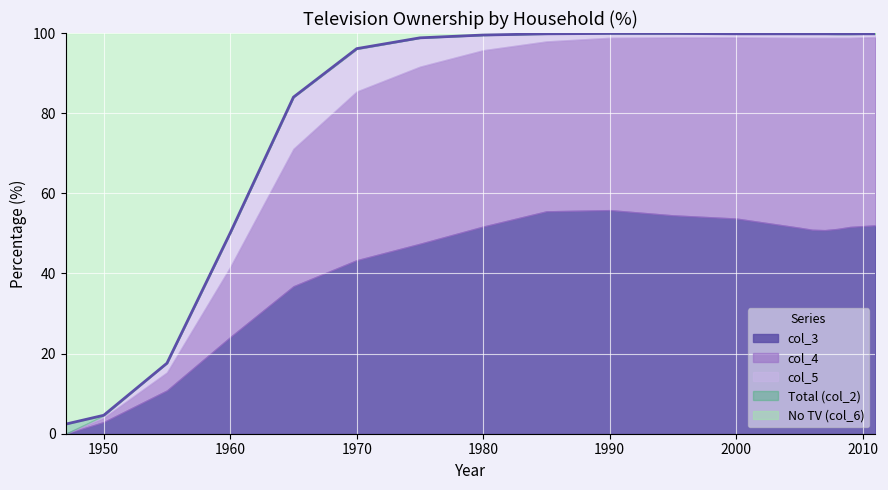

Reading left to right, list all the values displayed in this chart.

Total (col_2): 1947=2.4	1950=4.6	1955=17.6	1960=50.1	1965=84.0	1970=96.1	1975=98.8	1980=99.5	1985=99.8	1990=99.9	1995=99.9	2000=99.8	2005=99.8	2006=99.8	2007=99.8	2008=99.8	2009=99.8	2010=99.8	2011=99.8
col_3: 1947=0.0	1950=2.9	1955=10.8	1960=24.1	1965=36.8	1970=43.3	1975=47.4	1980=51.7	1985=55.5	1990=55.8	1995=54.5	2000=53.7	2005=51.4	2006=50.9	2007=50.8	2008=51.1	2009=51.6	2010=51.8	2011=52.0
col_4: 1947=0.0	1950=1.1	1955=4.5	1960=17.5	1965=34.3	1970=42.1	1975=44.2	1980=44.0	1985=42.4	1990=43.0	1995=44.4	2000=45.2	2005=47.4	2006=47.9	2007=48.0	2008=47.7	2009=47.2	2010=47.1	2011=47.0
col_5: 1947=0.0	1950=0.5	1955=2.4	1960=8.5	1965=12.9	1970=10.6	1975=7.2	1980=3.8	1985=2.0	1990=1.0	1995=0.9	2000=1.0	2005=1.0	2006=1.0	2007=1.0	2008=0.9	2009=0.9	2010=0.9	2011=0.9
No TV (col_6): 1947=97.6	1950=95.4	1955=82.4	1960=49.9	1965=16.0	1970=3.9	1975=1.2	1980=0.5	1985=0.2	1990=0.1	1995=0.1	2000=0.2	2005=0.2	2006=0.2	2007=0.2	2008=0.2	2009=0.2	2010=0.2	2011=0.2